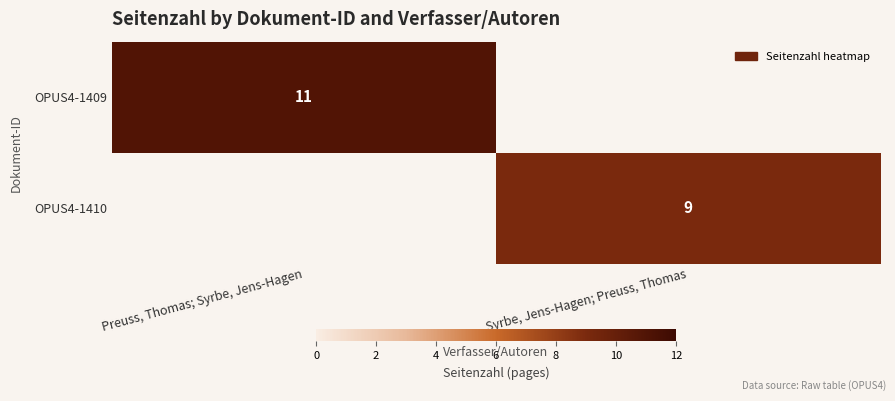

Is it true that OPUS4-1410 equals 14.9 at Syrbe, Jens-Hagen; Preuss, Thomas?

False